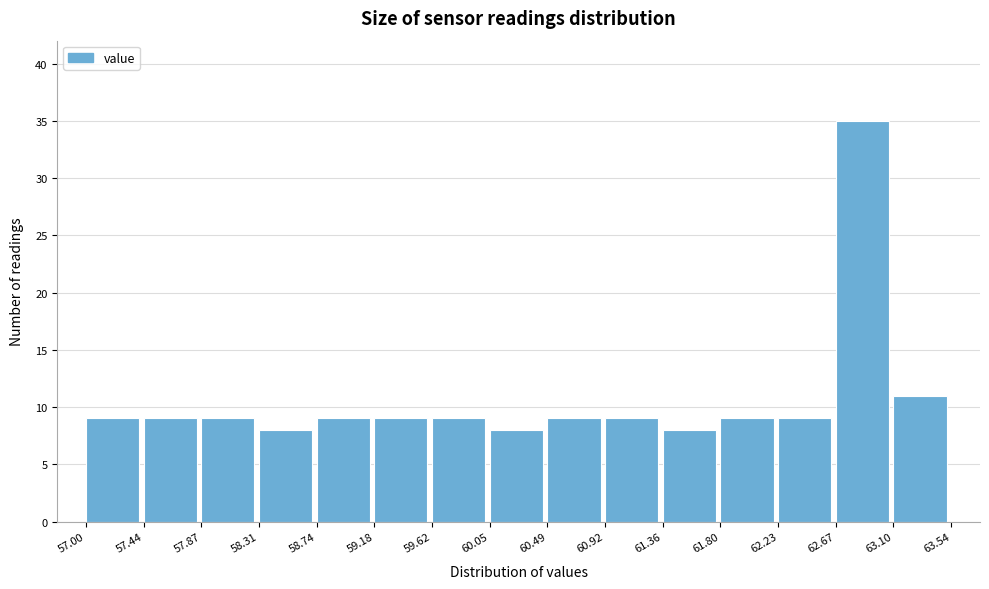

What is the height of the bar covering 59.62 to 60.05 on the x-axis? The values are not printed on the chart, so give them approximately, as read against the axis.

9